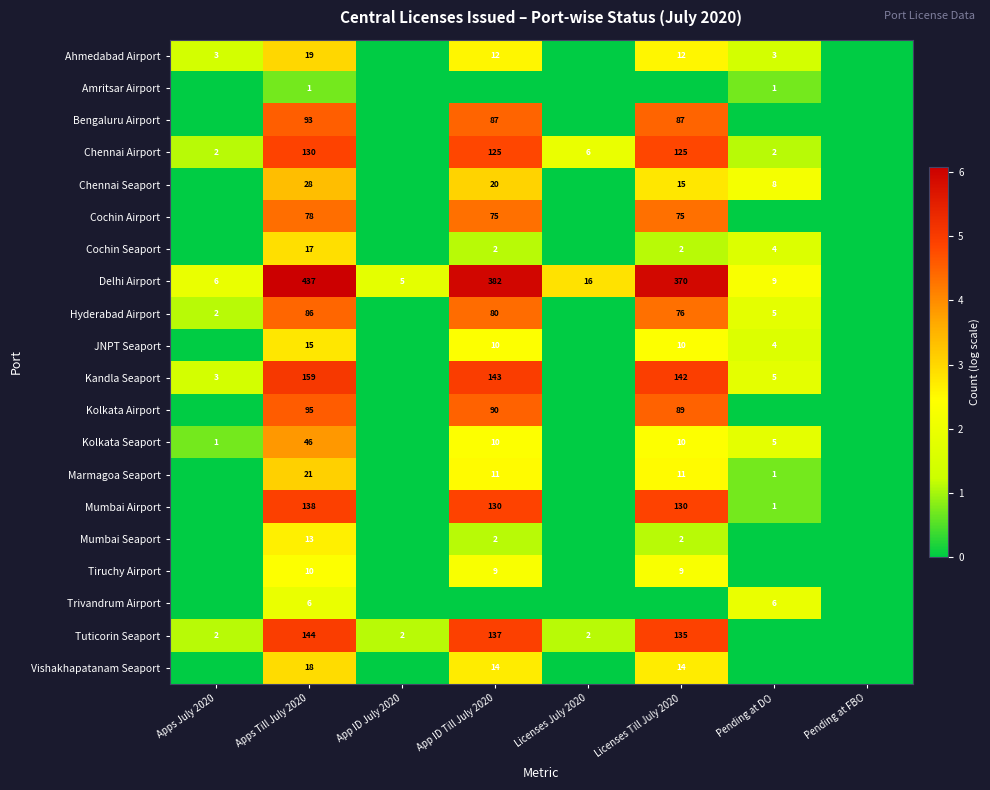

What is the difference between the Kolkata Seaport values at Apps July 2020 and Licenses Till July 2020?

9